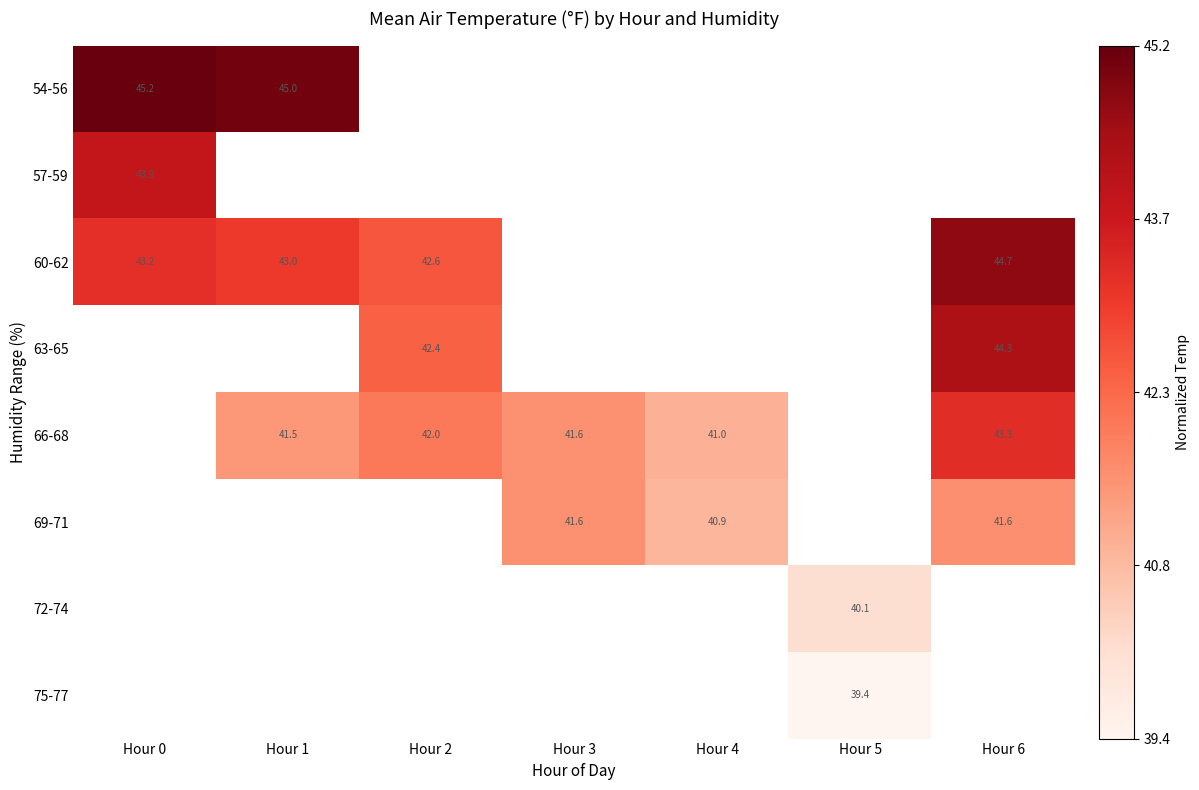

The 60-62 series shows 30.0 at Hour 6. True or false?

False